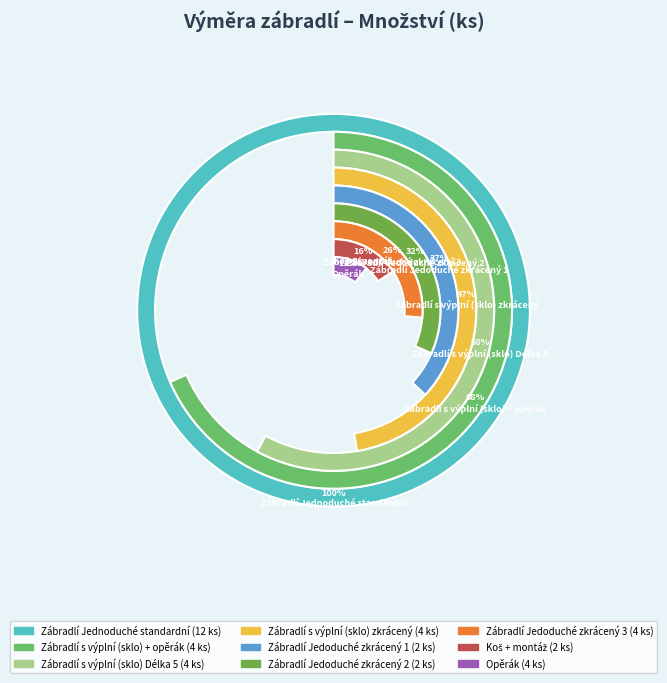

How many slices are in this pie chart?

9